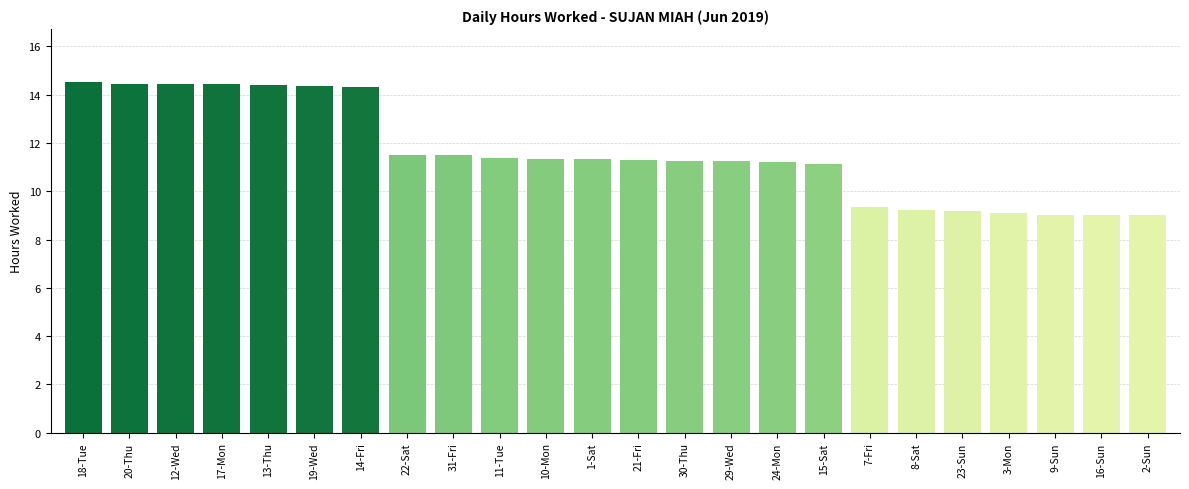

How many series are shown in this chart?

1